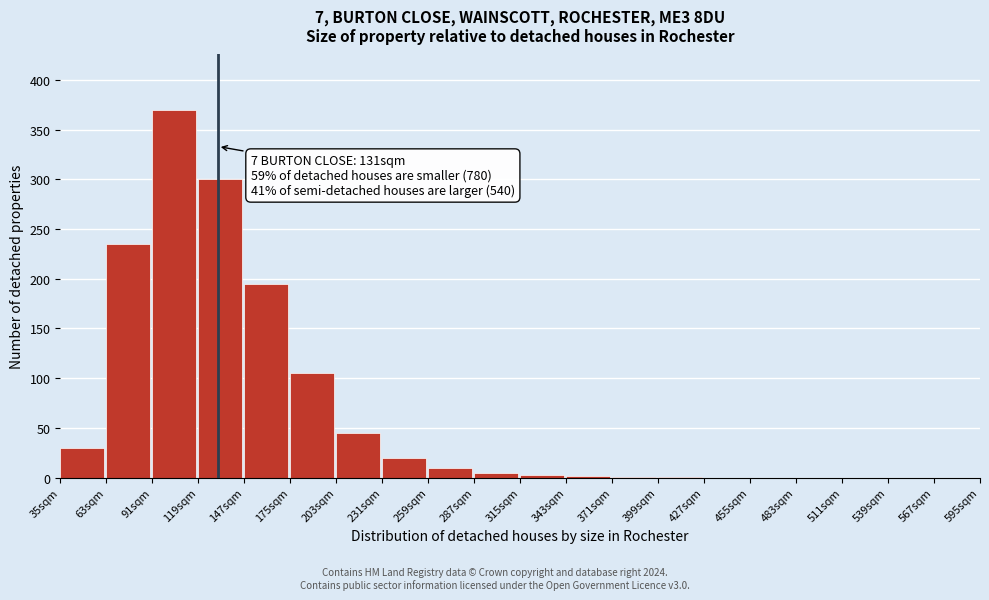

What is the sum of the values at 483sqm and 259sqm?

10